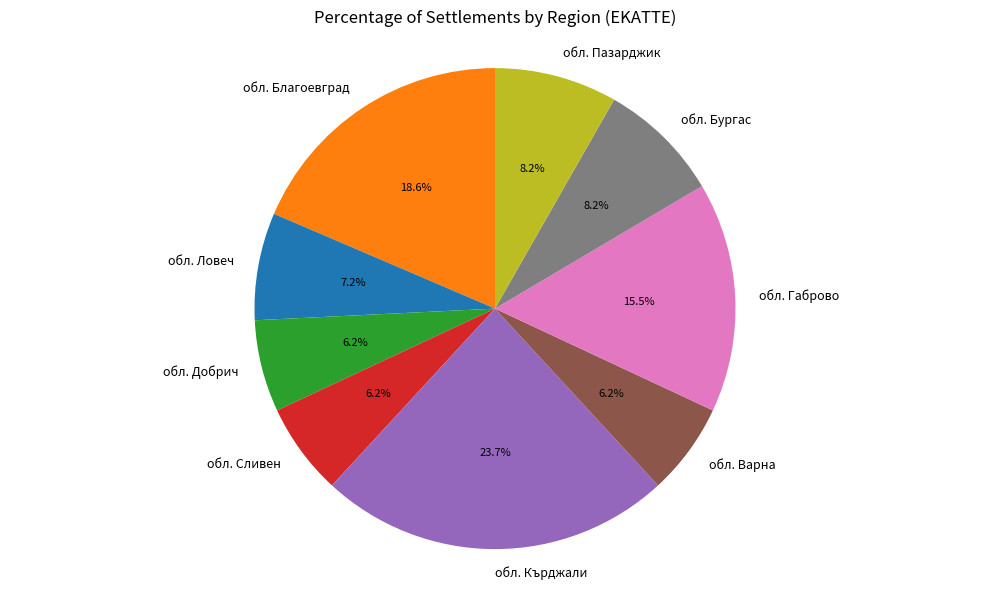

How many segments does this pie chart have?

9